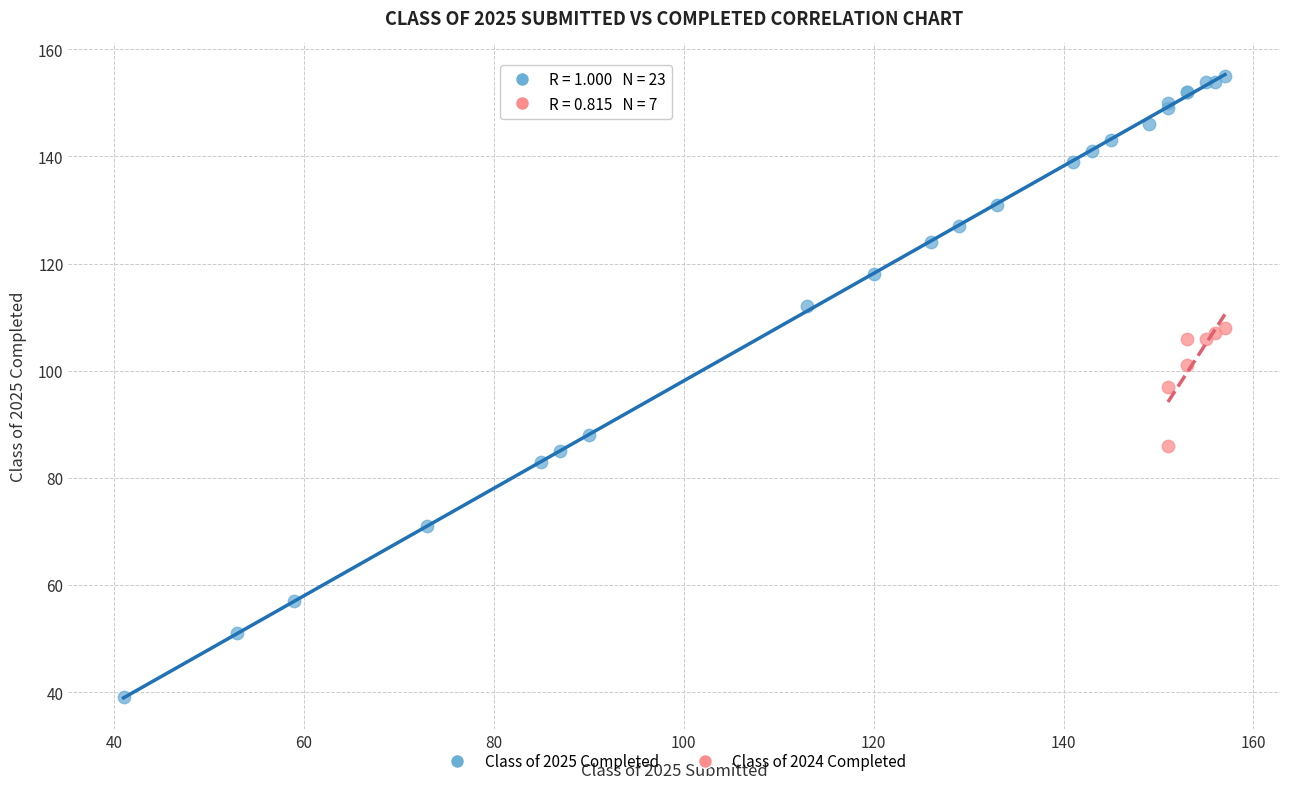

Which series contains the lowest Y value?

Class of 2025 Completed